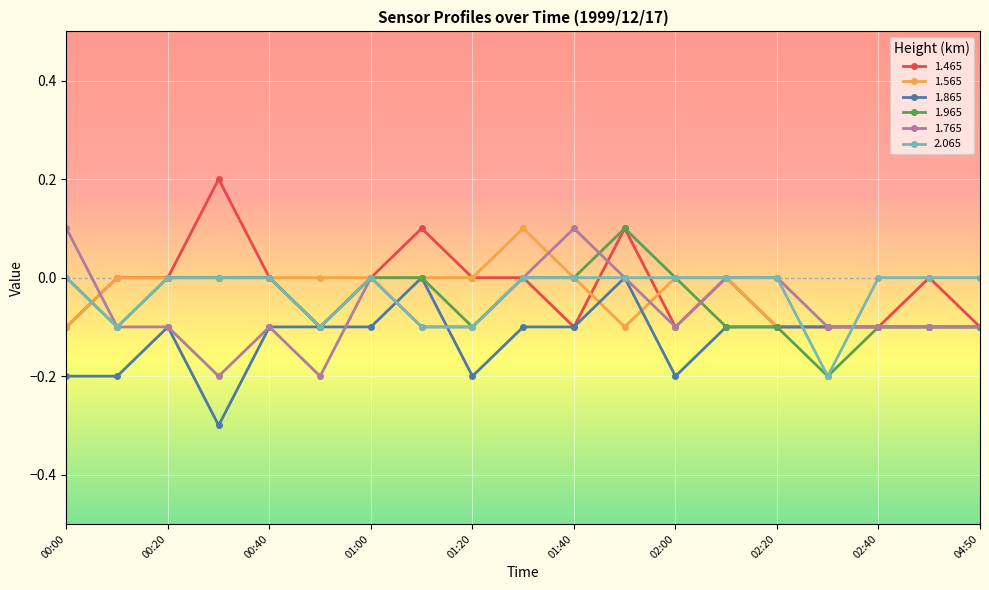

What is the minimum value shown in the chart?

-0.3